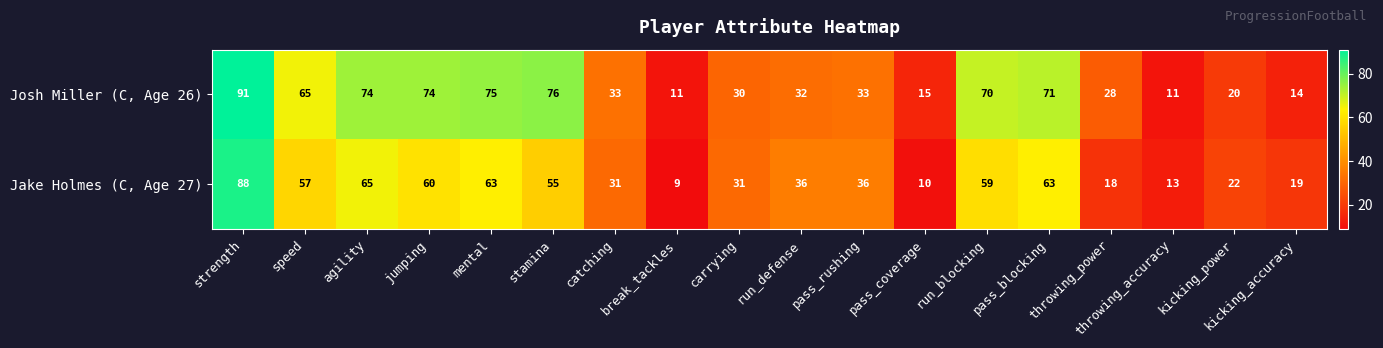

Which series has the largest total across all categories?

Josh Miller (C, Age 26)